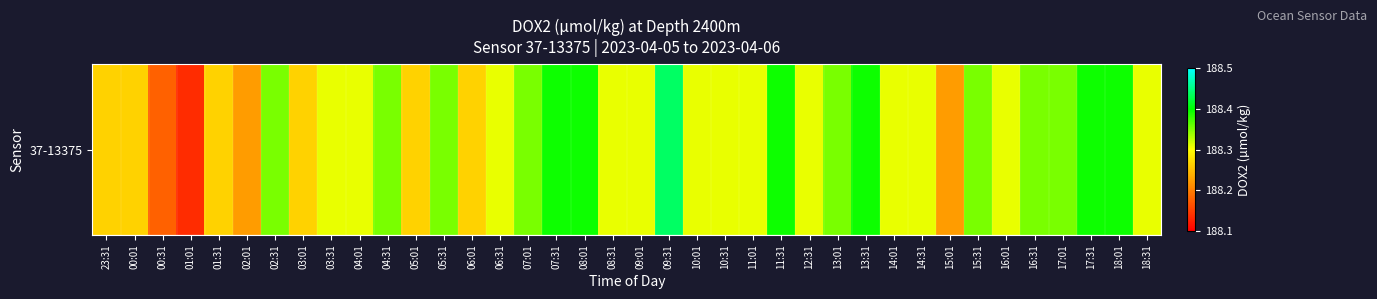

Is it true that the value at 16:31 is 297.5?

False